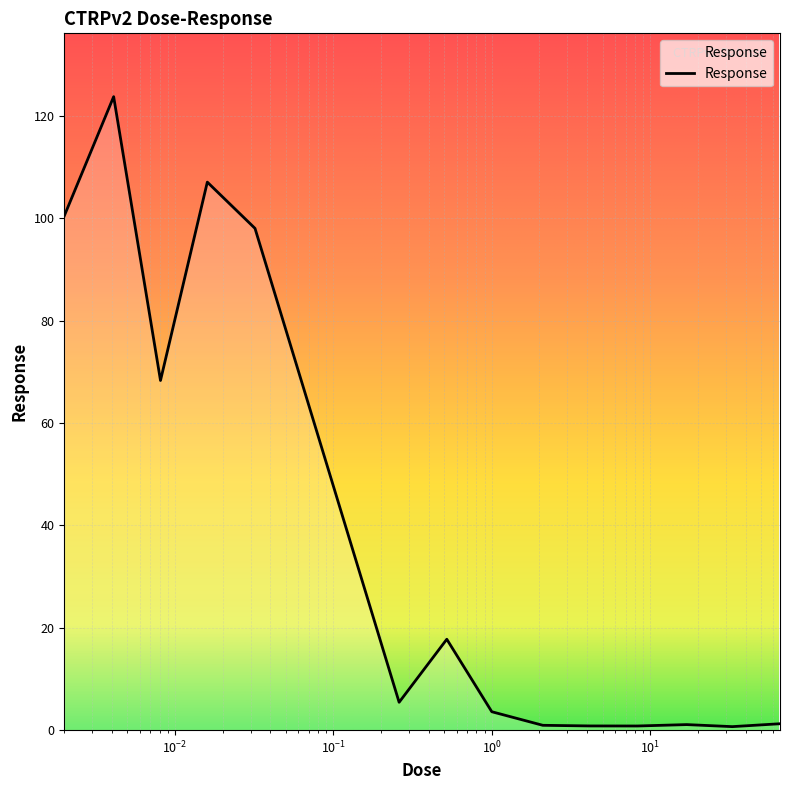

Rank the categories by value from lowest to highest.

33.0, 8.3, 4.2, 2.1, 17.0, 66.0, 1.0, 0.26, 0.52, 0.0081, 0.032, 0.002, 0.016, 0.0041